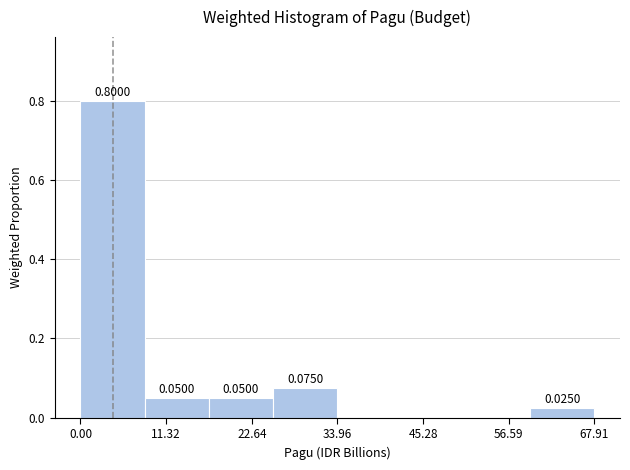

Which range on the x-axis has the tallest bar?

0 to 8